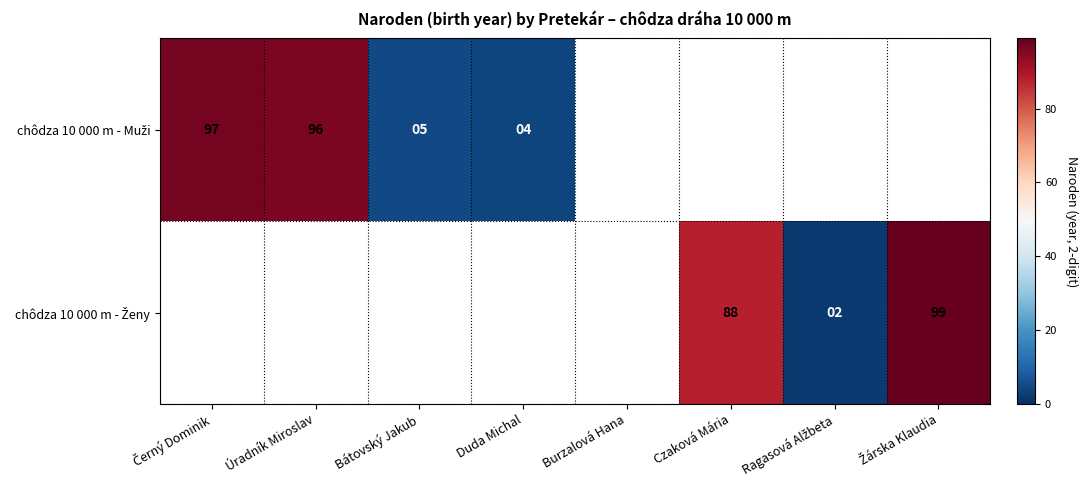

True or false: chôdza 10 000 m - Ženy has a value of 99.0 at Žárska Klaudia.

True